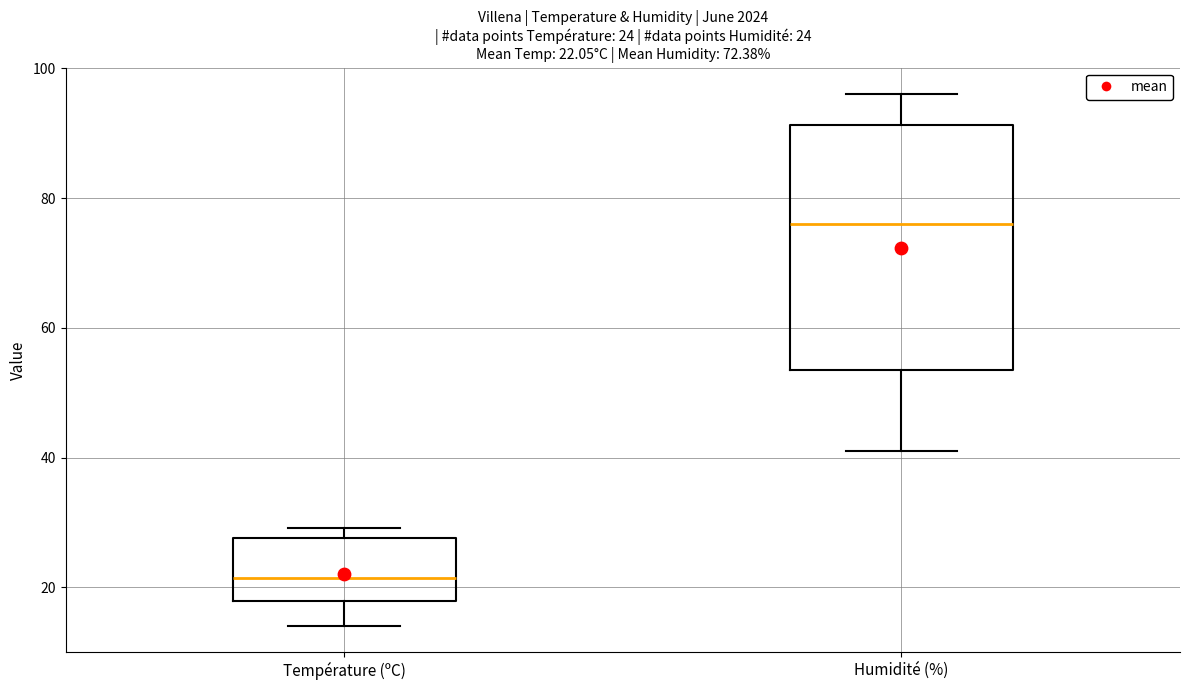

Which box's median line is the highest?

Humidité (%)